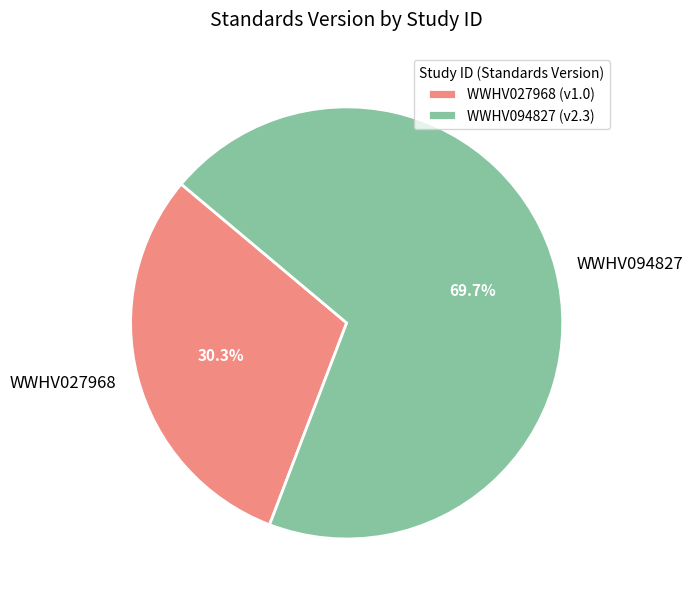

To the nearest percent, what is the combined percentage of WWHV027968 and WWHV094827?

100%